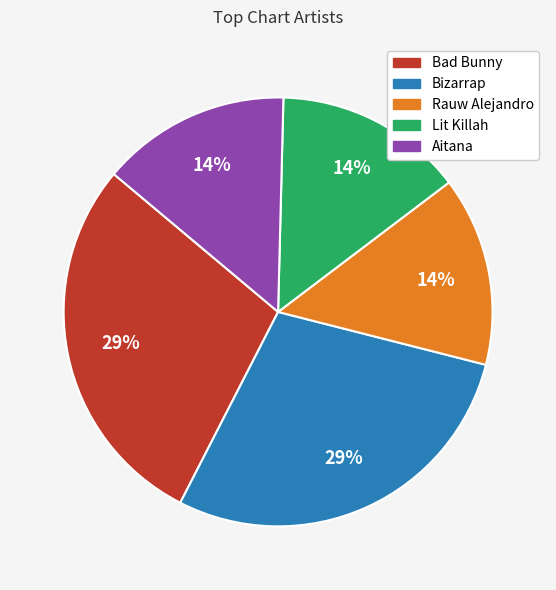

How many slices are in this pie chart?

5